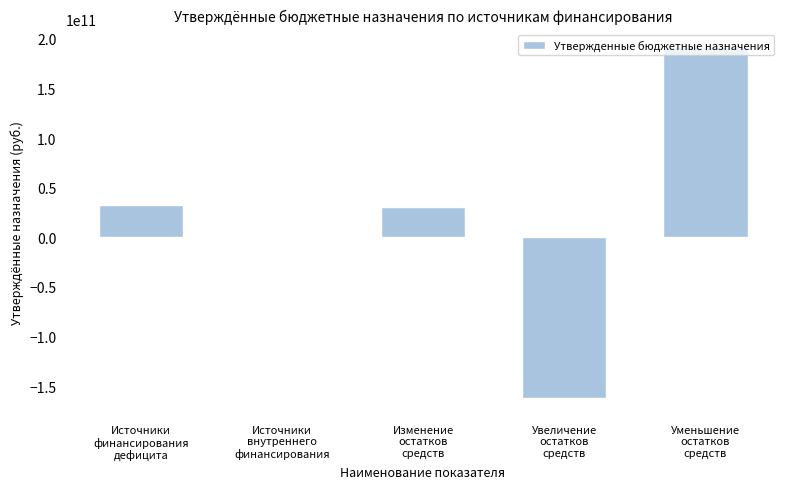

What is the difference between the maximum and second lowest values?

190046989300